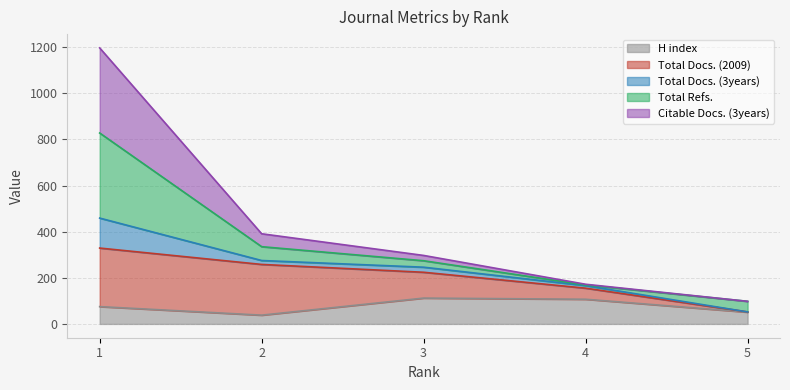

True or false: Citable Docs. (3years) and H index intersect in this chart.

False